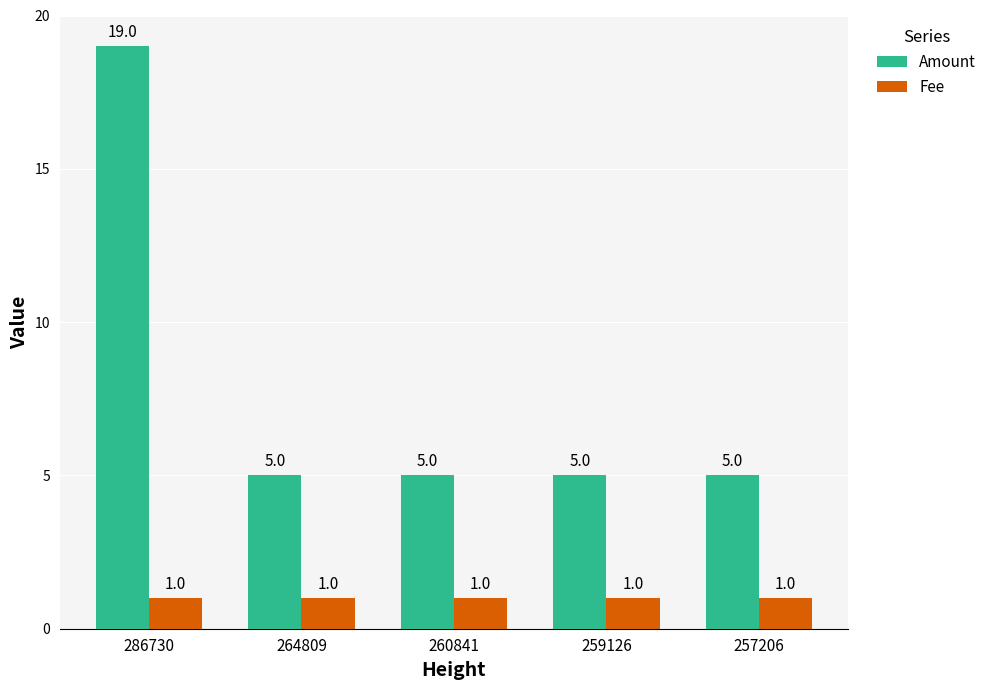

Reading left to right, list all the values displayed in this chart.

Amount: 19	5	5	5	5
Fee: 1	1	1	1	1